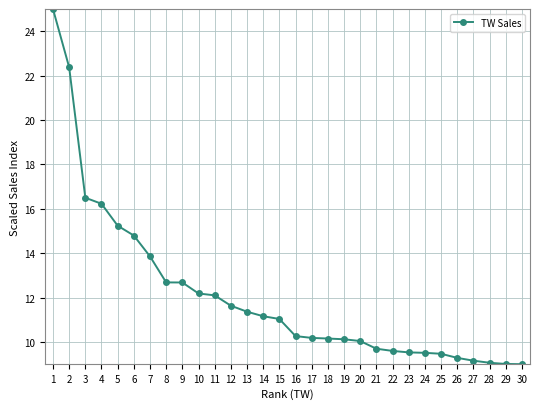

The value at 4 is 16.2. True or false?

True